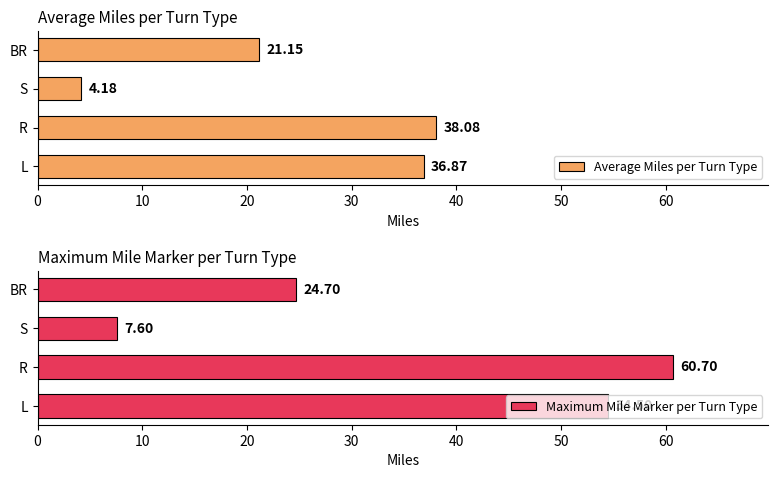

Which category has the lowest value in the Average Miles per Turn Type series?

S